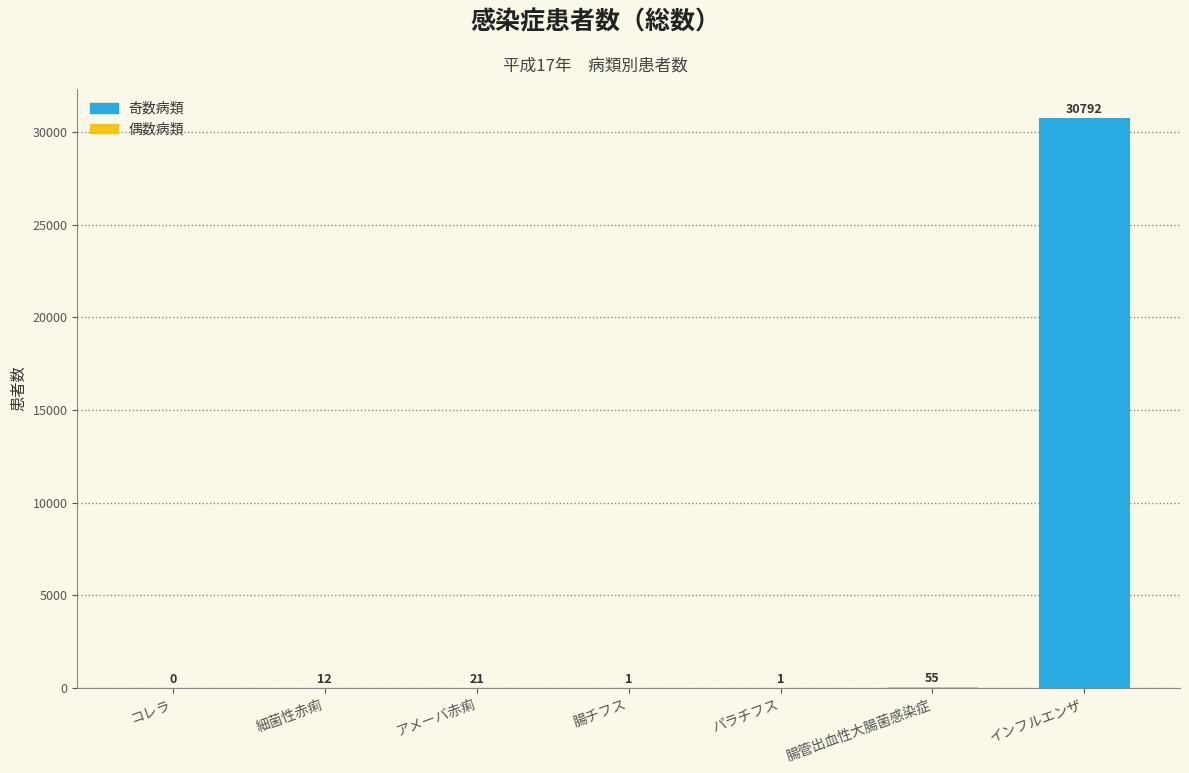

Reading right to left, extract all data points from this chart.

インフルエンザ=30792	腸管出血性大腸菌感染症=55	パラチフス=1	腸チフス=1	アメーバ赤痢=21	細菌性赤痢=12	コレラ=0